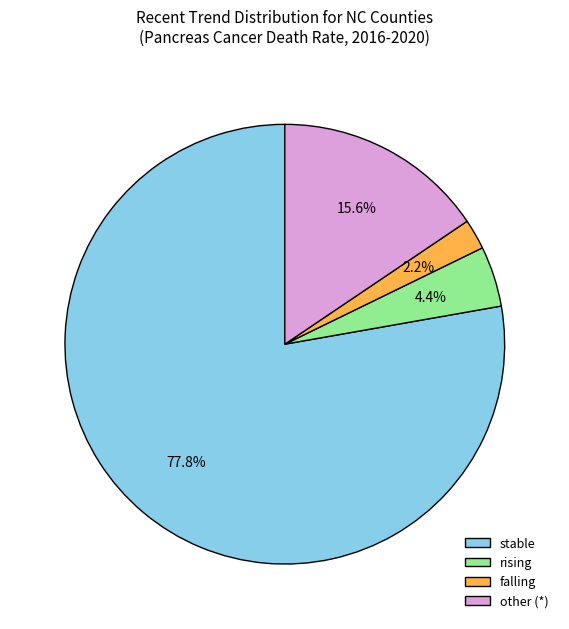

Is there a majority slice in this chart?

Yes